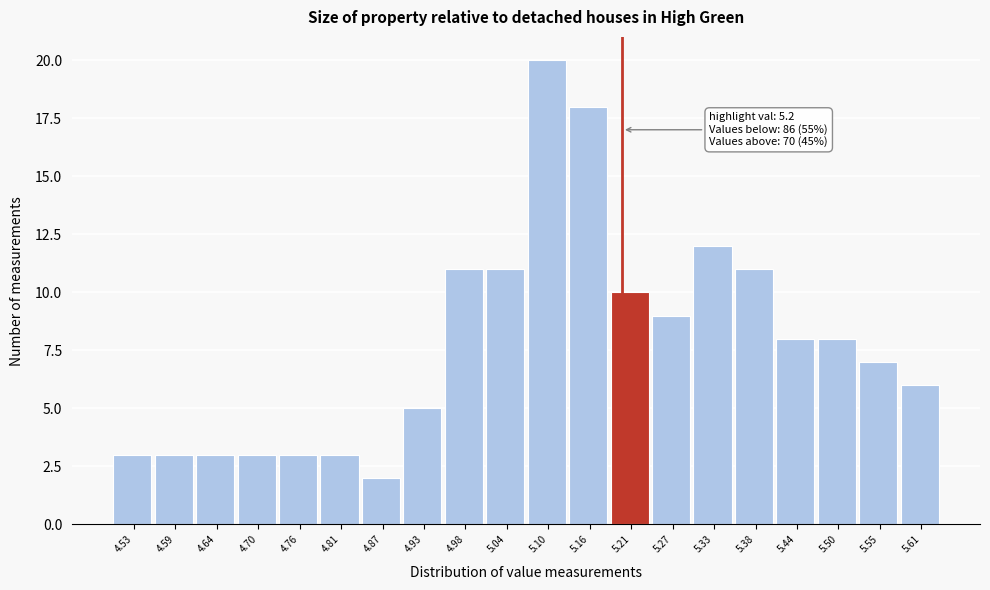

Over which range of the x-axis is the bar tallest?

5.070 to 5.127